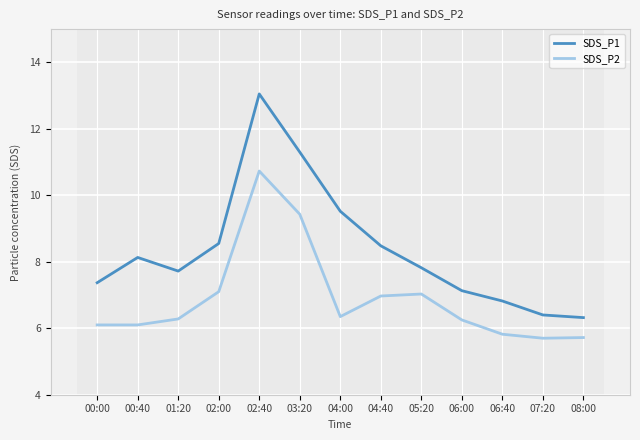

At how many categories does at least one series exceed 9?

3